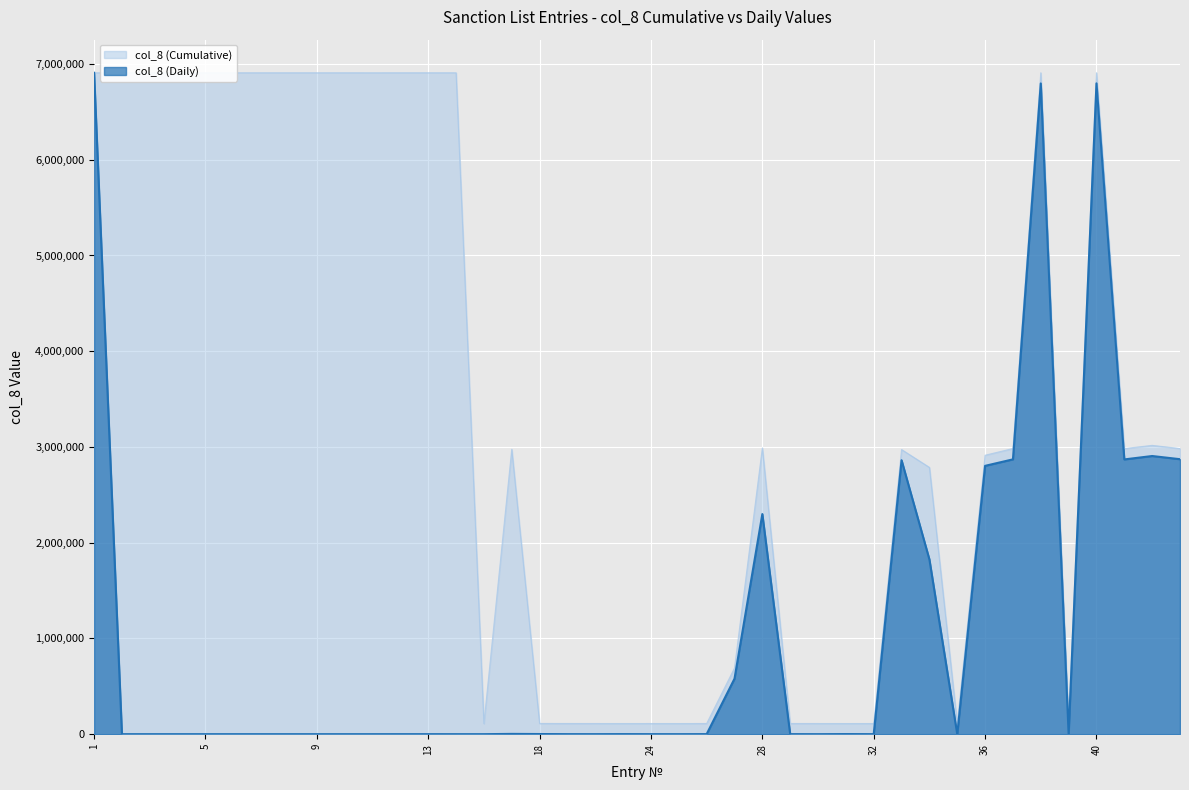

Does the chart display data point markers on the line(s)?

No